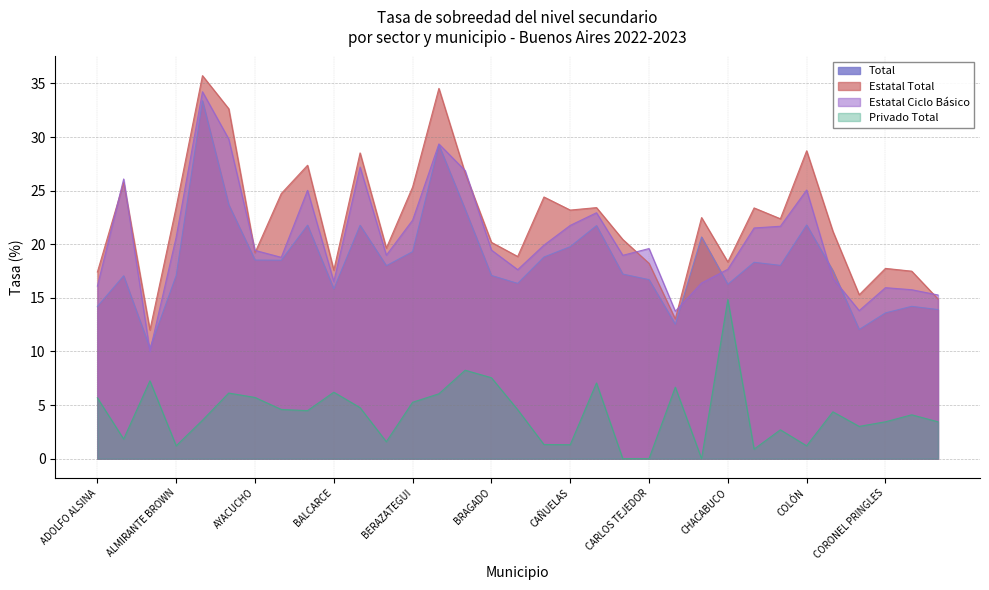

List the series in order of their peak value, lowest first.

Privado Total, Total, Estatal Ciclo Básico, Estatal Total